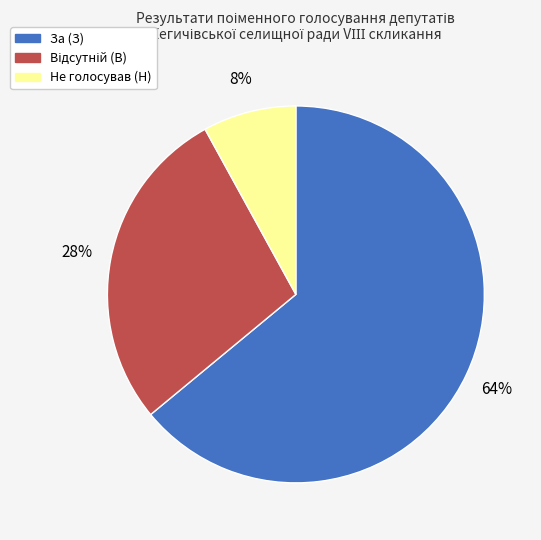

Do Не голосував (Н) and За (З) together represent more than half of the pie?

Yes